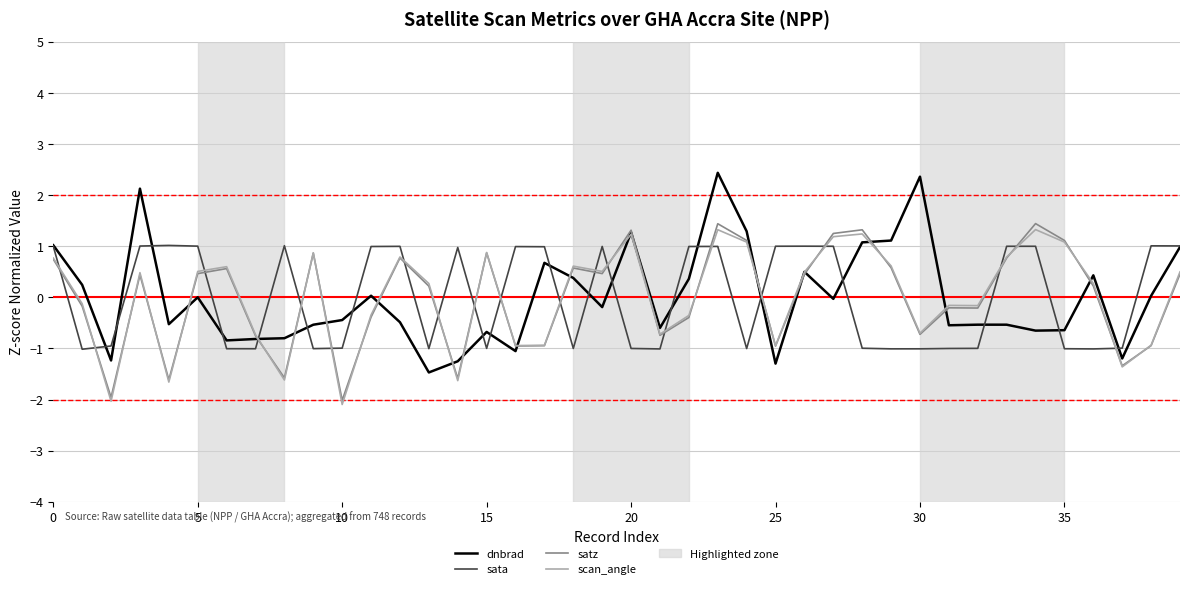

Is this an area chart (filled region under the line)?

No